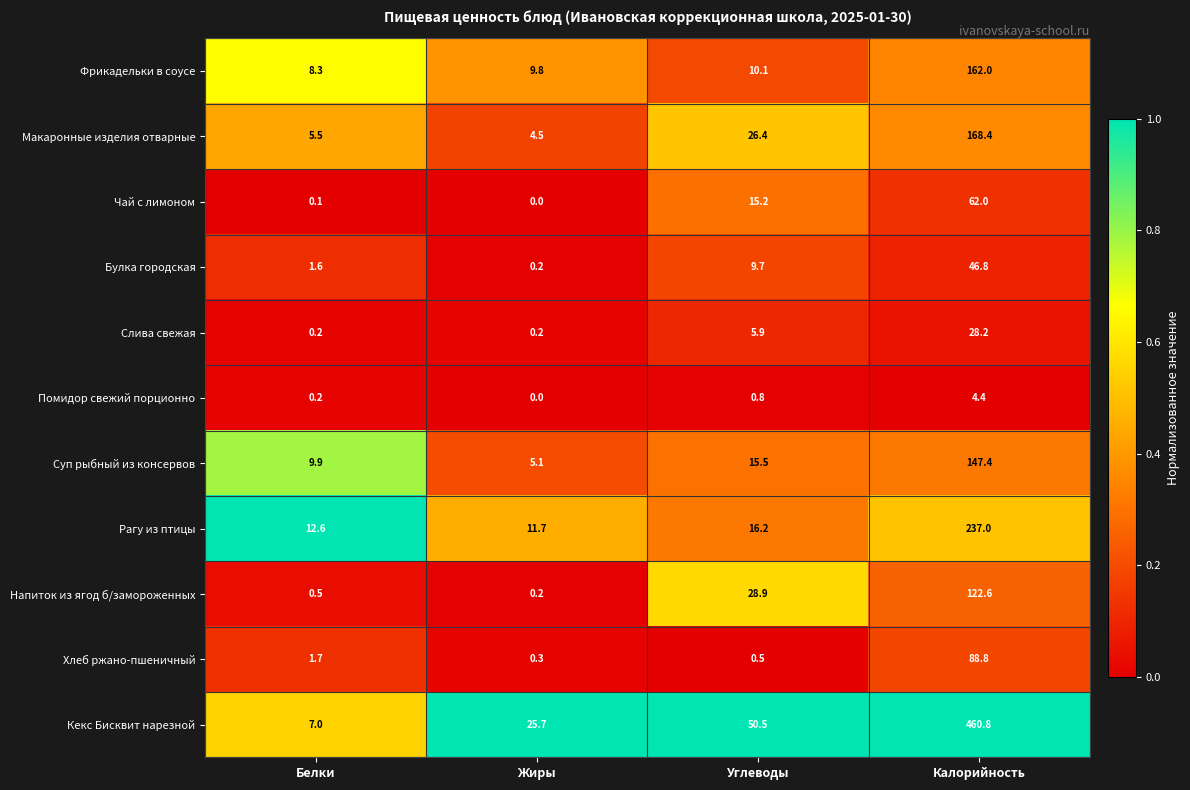

At which category does the chart reach its minimum across all series?

Жиры